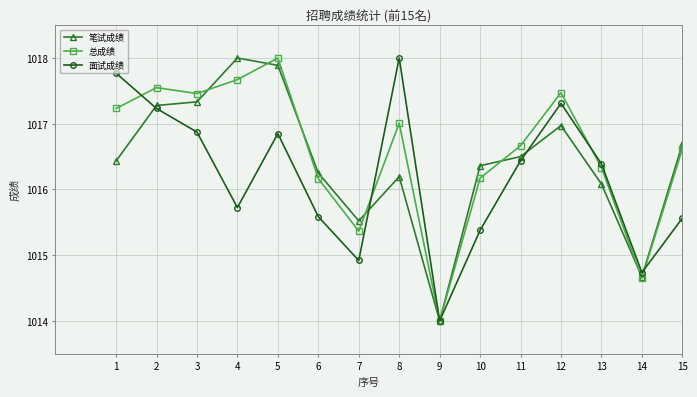

Between 4 and 14, which series saw the biggest shift?

笔试成绩